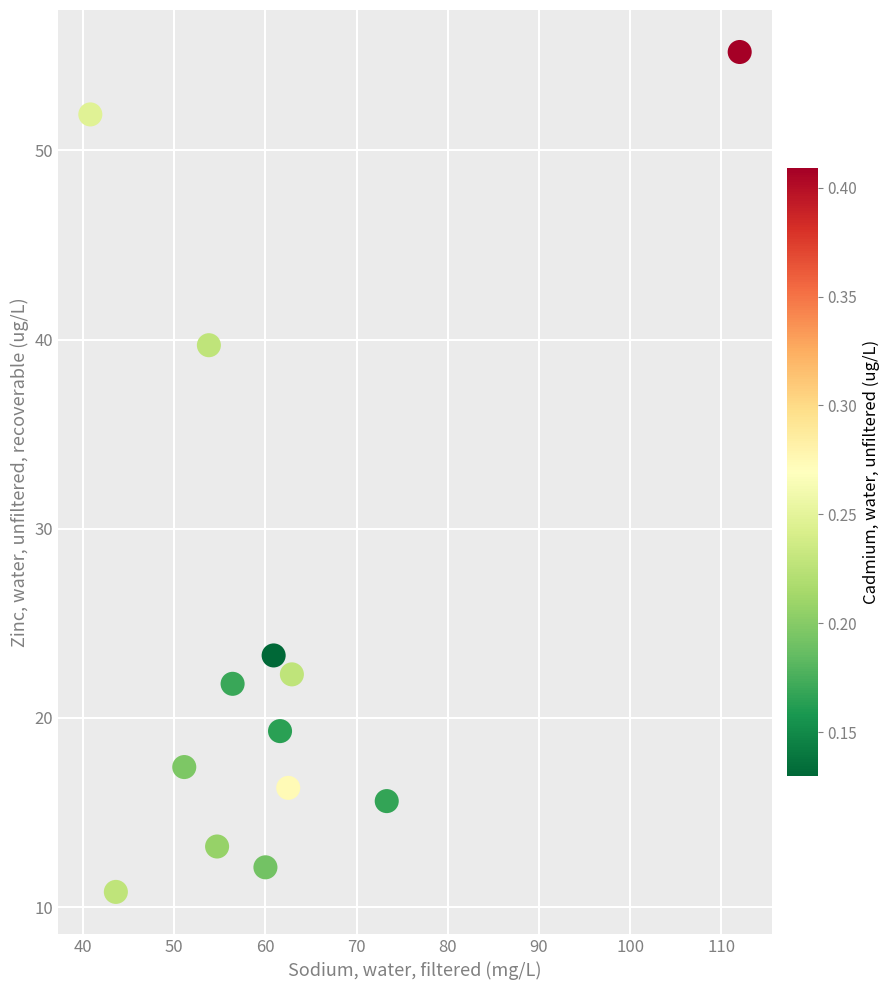

What is the range of X values (max minus min)?

71.2